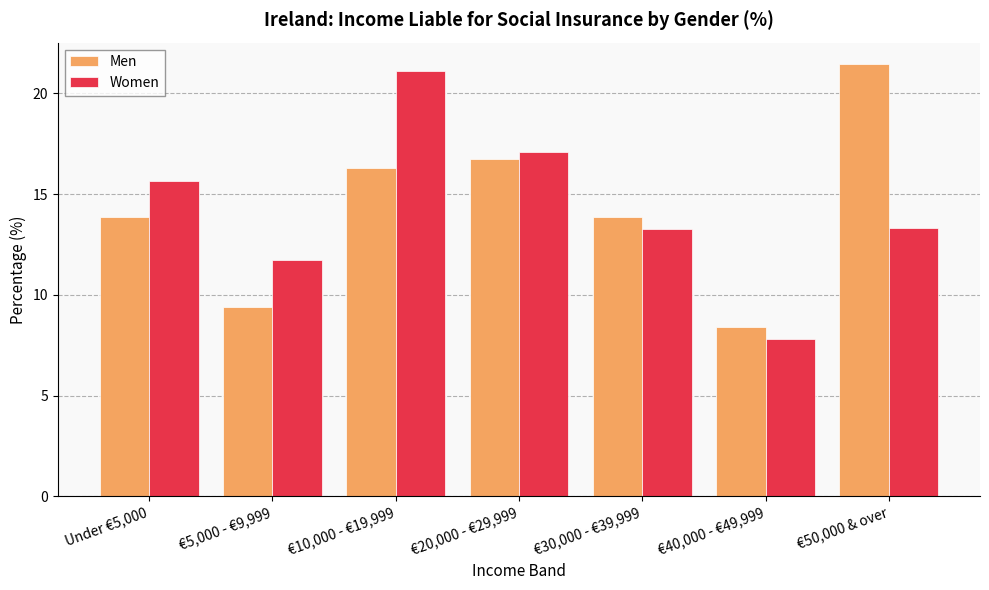

At which category is the sum across all series the highest?

€10,000 - €19,999